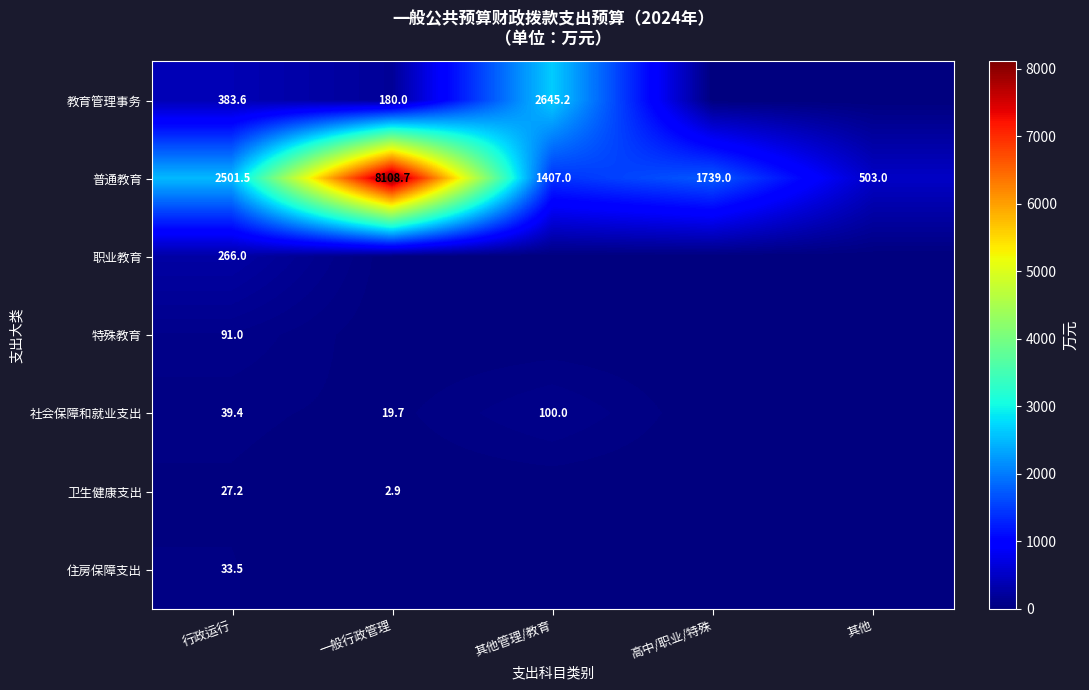

What is the average value of the 普通教育 series?

2851.8